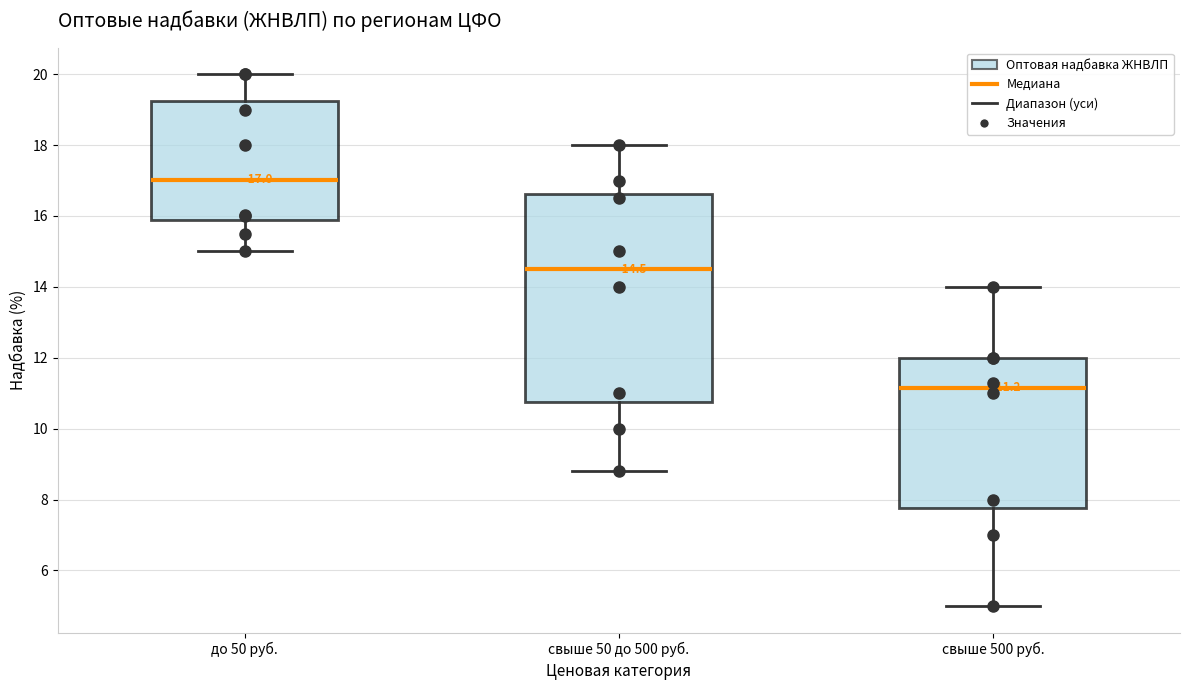

Which box has the highest median line?

до 50 руб.